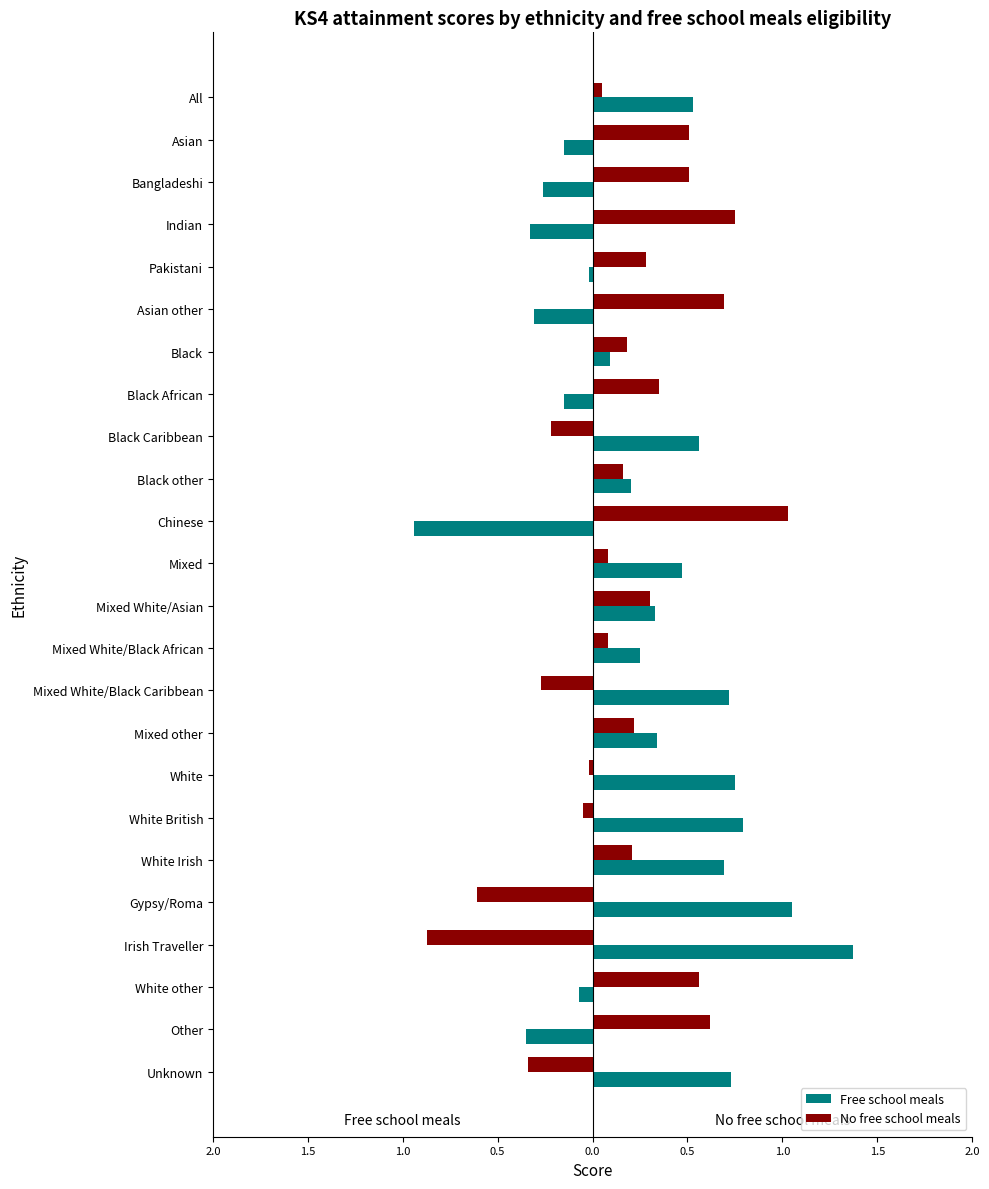

Which series has the largest range (max minus min)?

Free school meals